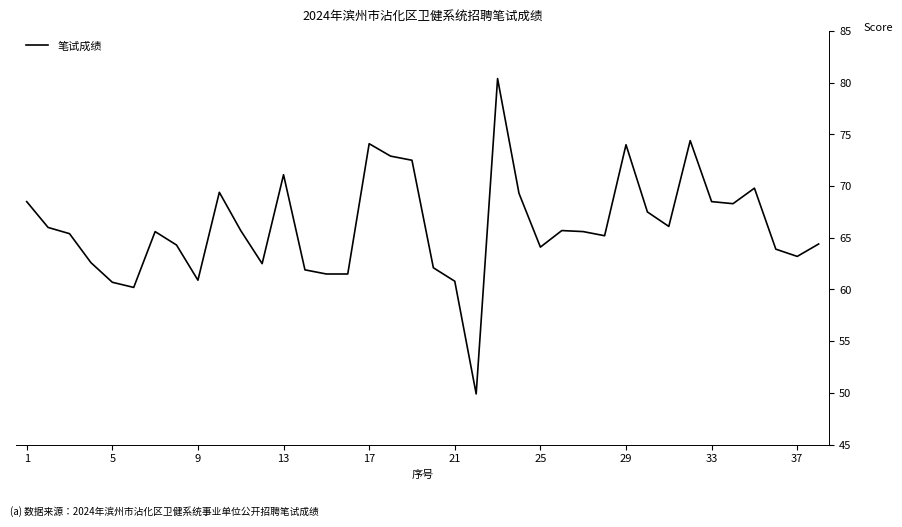

What is the difference between the maximum and minimum values?

30.5